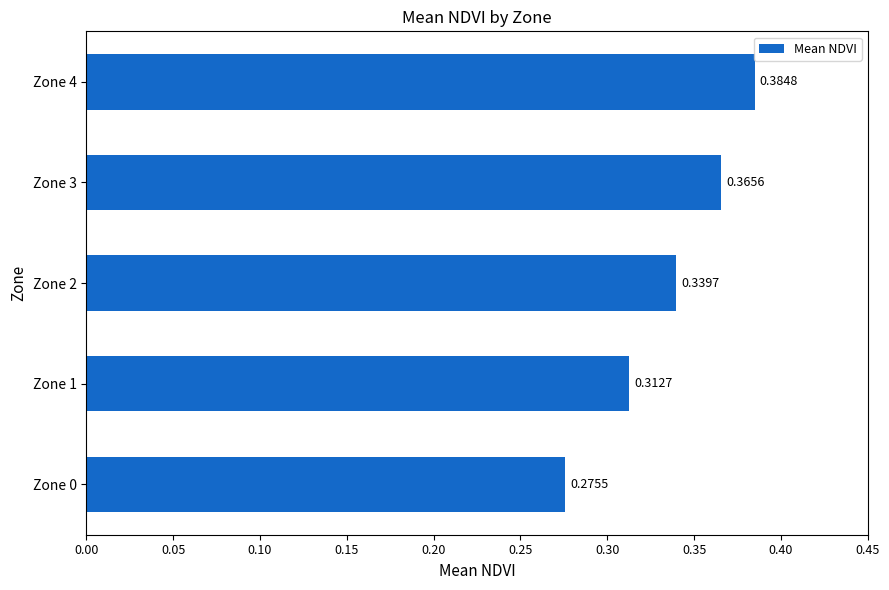

Rank the categories by value from highest to lowest.

Zone 4, Zone 3, Zone 2, Zone 1, Zone 0